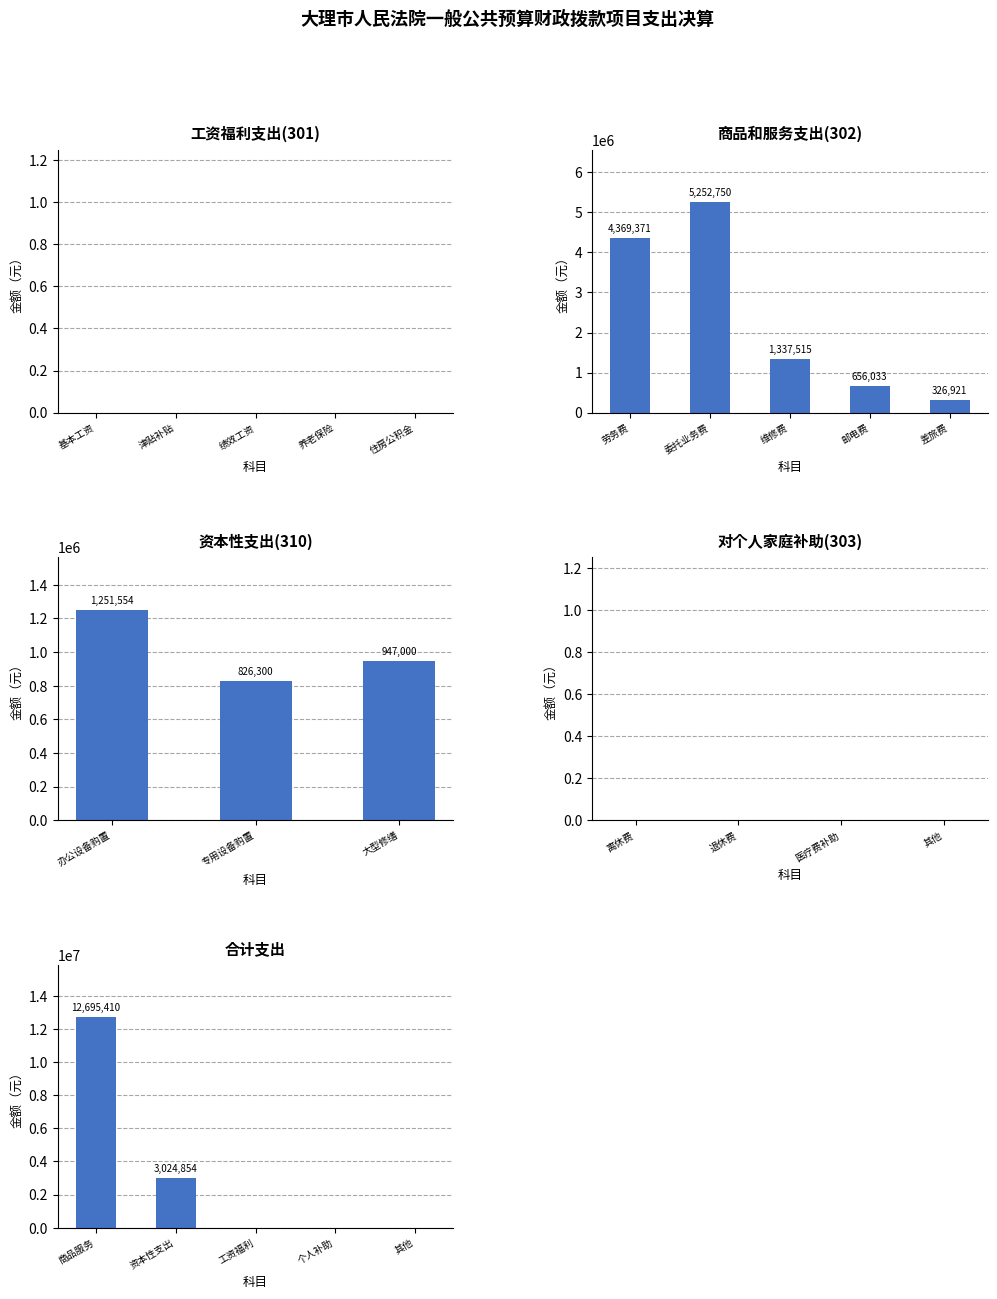

How many data points are above 0?

2